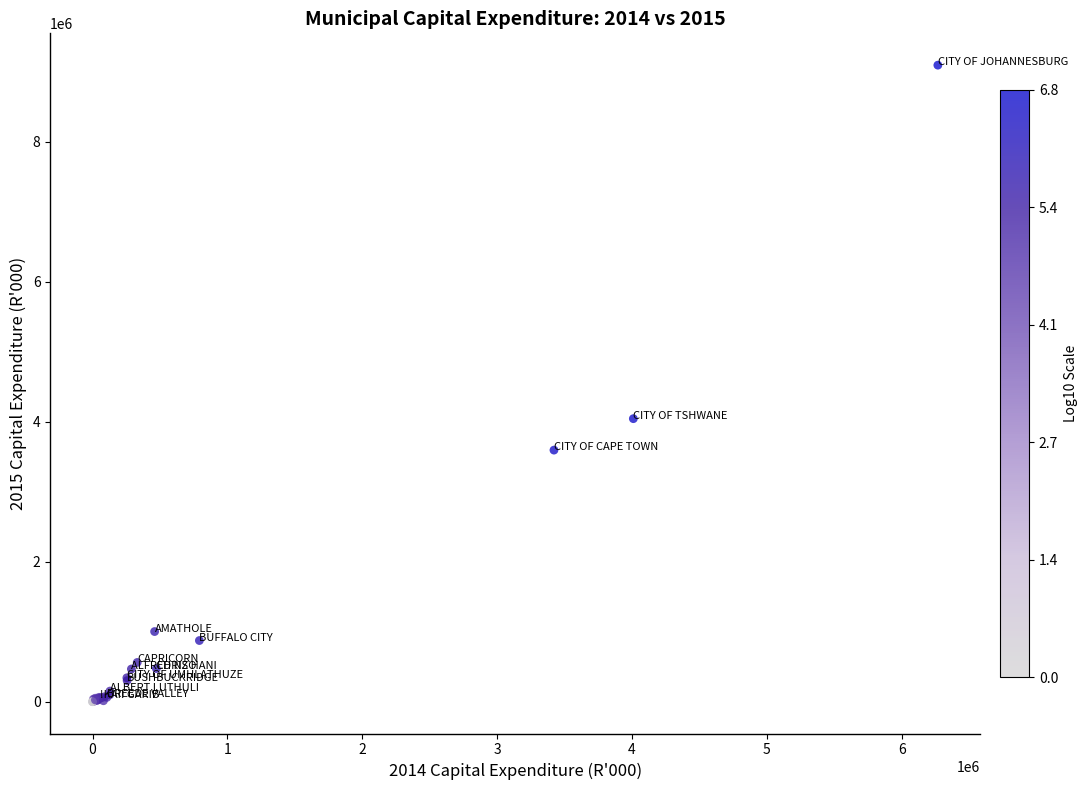

What Y value in the scatter plot is closest to 4548018?

4044372